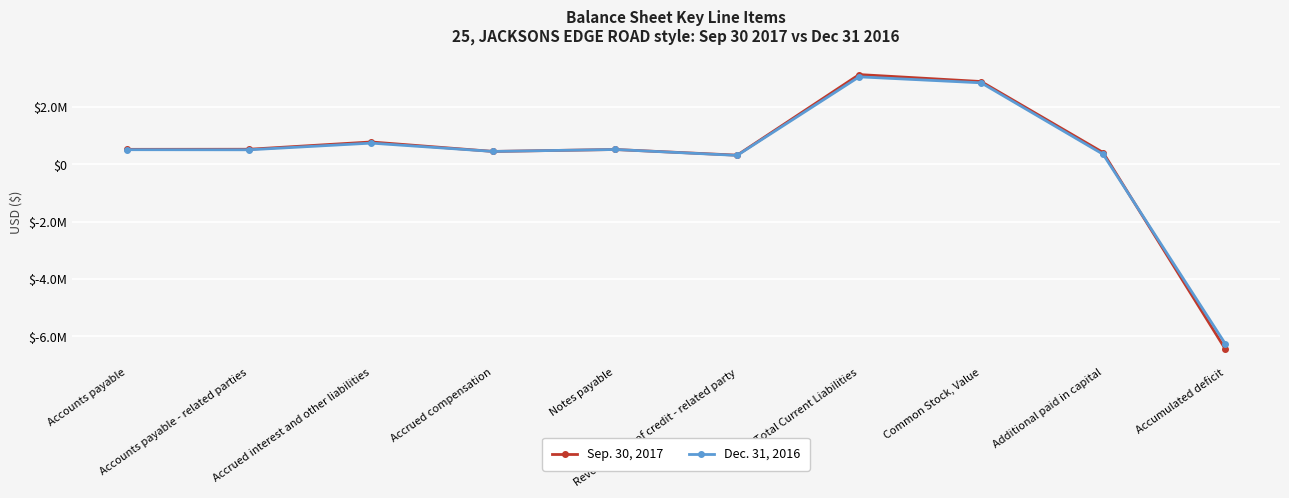

How many data points does each series have?

10